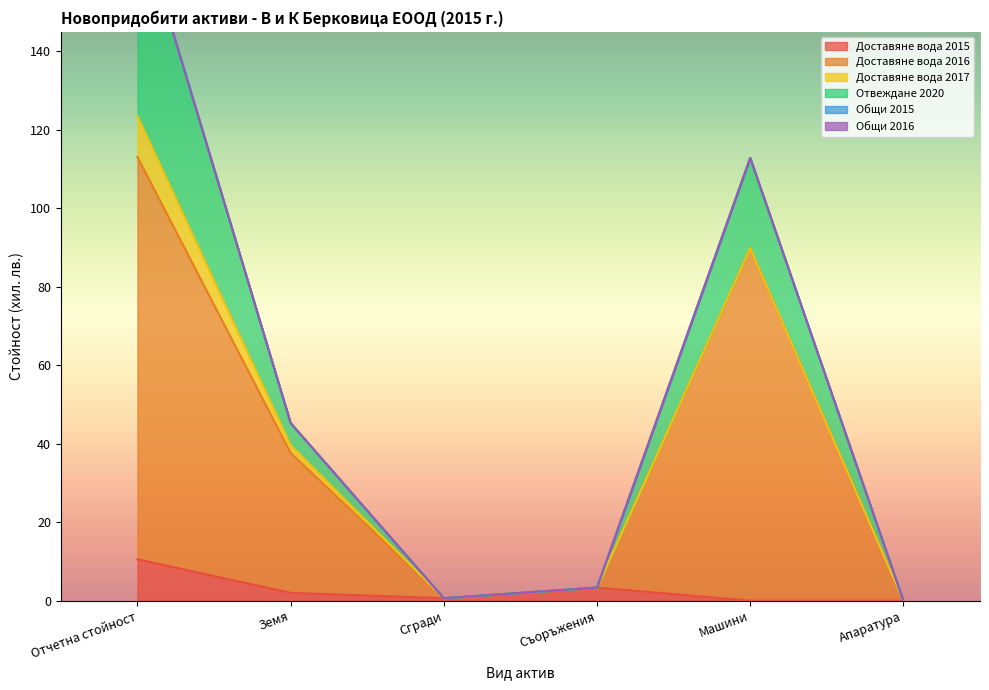

At how many categories does at least one series exceed 16?

3